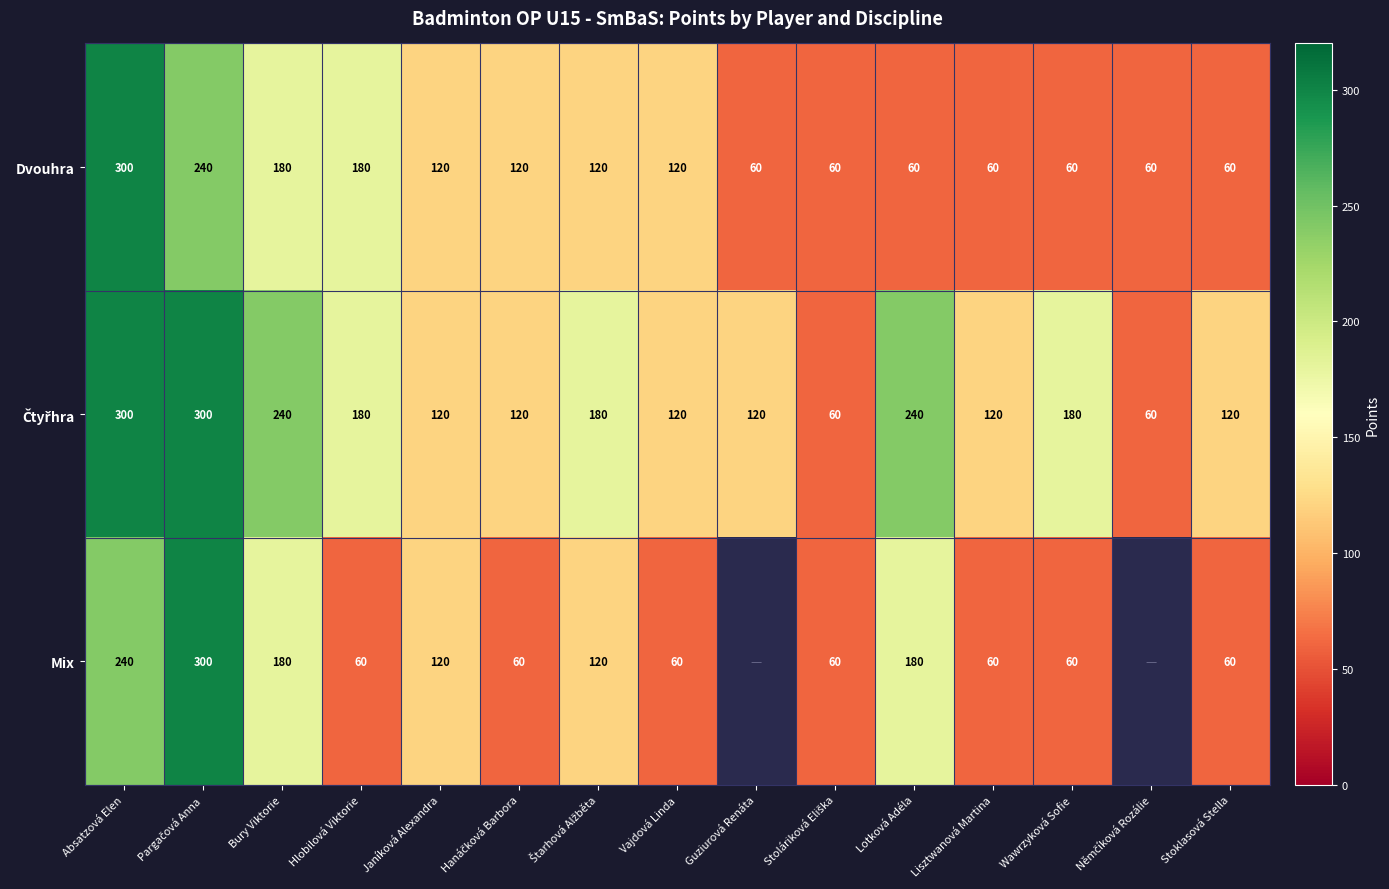

At which category does the chart reach its peak across all series?

Absatzová Elen